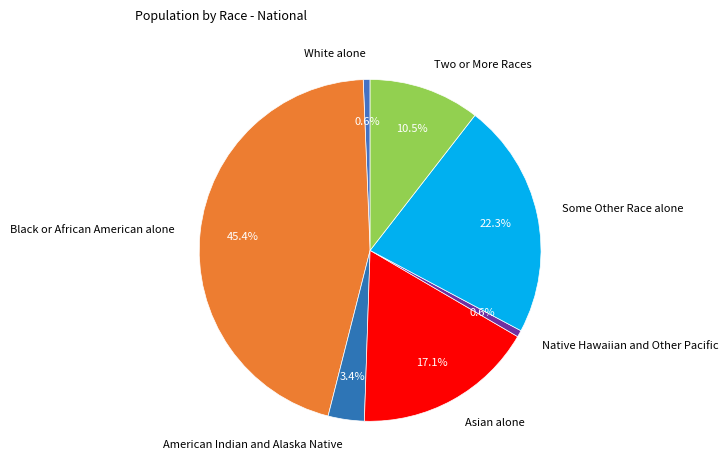

What percentage is the White alone slice, to the nearest percent?

1%